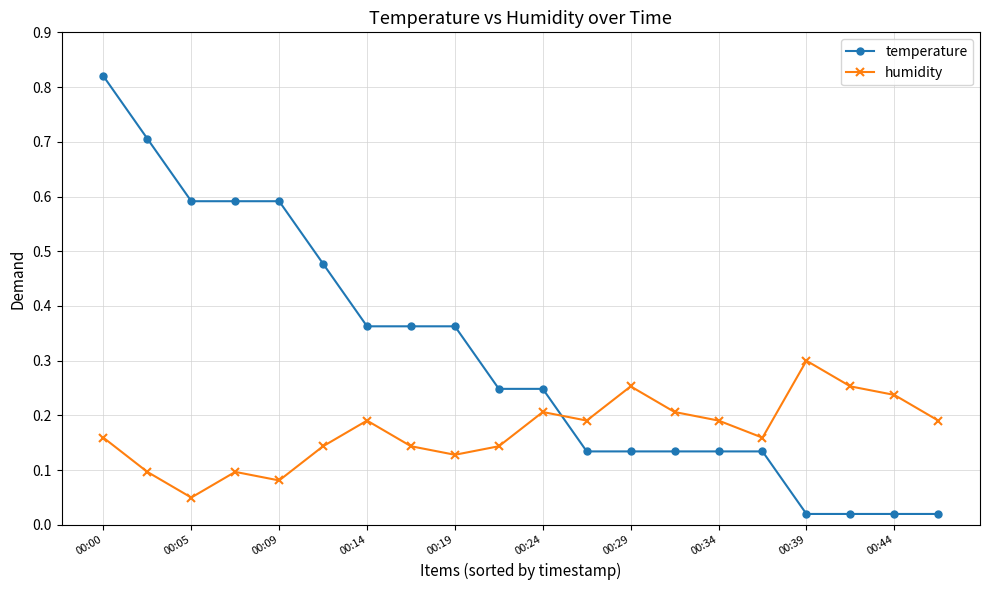

True or false: temperature and humidity intersect in this chart.

True